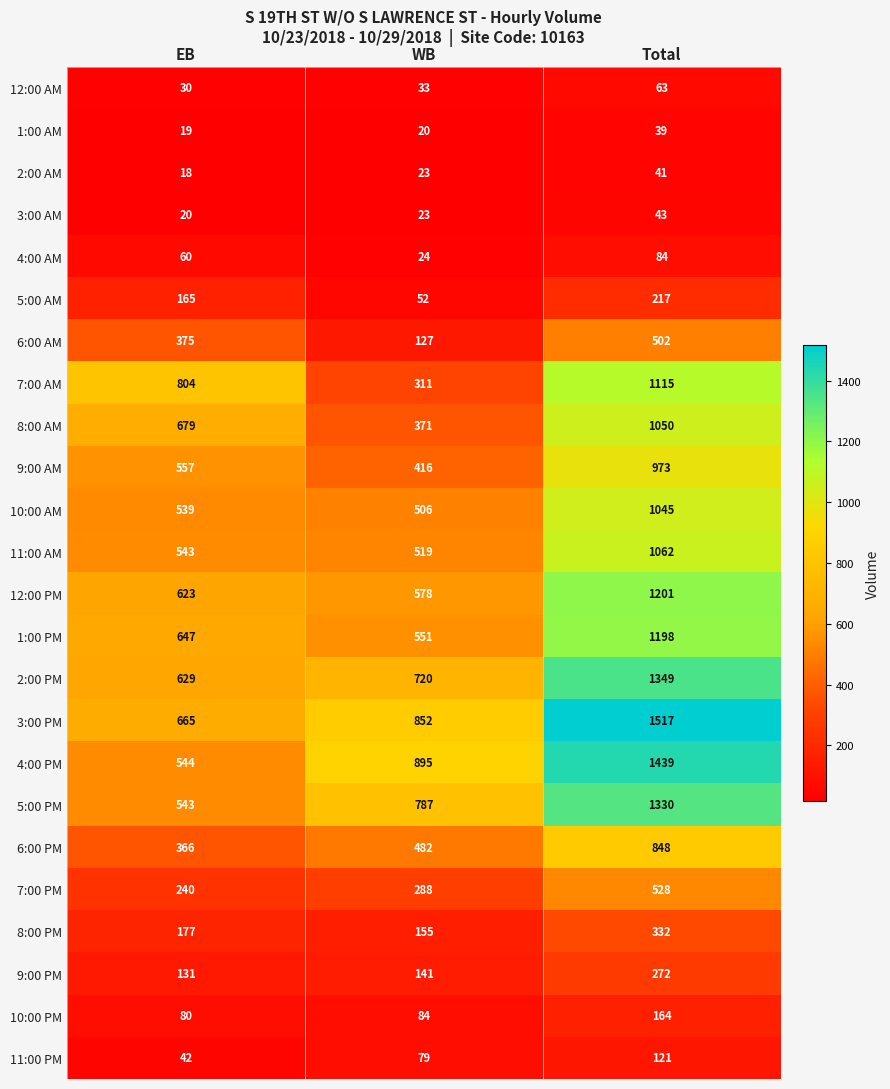

True or false: 9:00 AM has a value of 557 at EB.

True